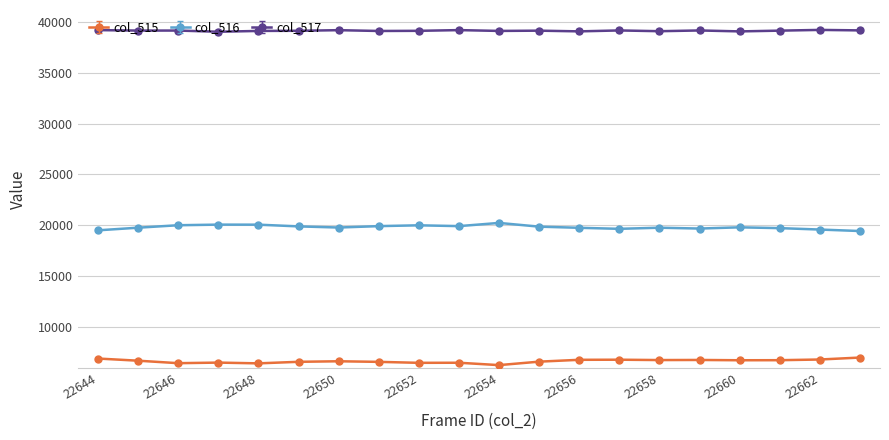

In col_515, how many points are lower than both neighbors (excluding endpoints)?

6